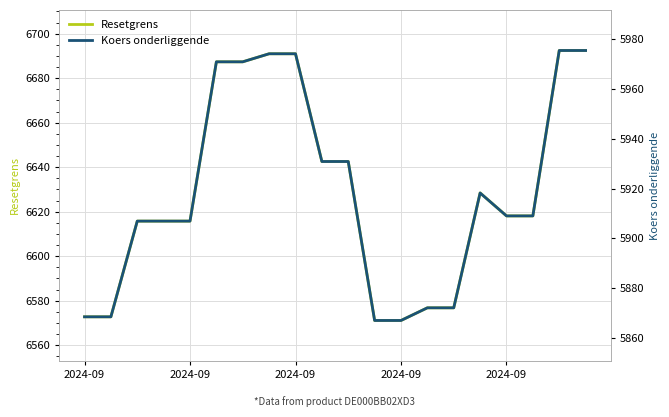

Which series has the largest total across all categories?

Resetgrens